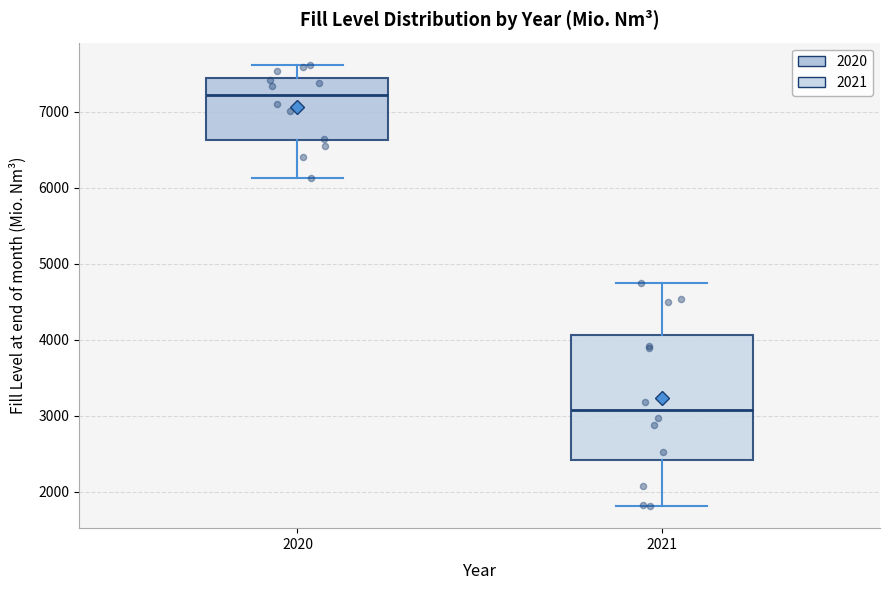

Which box's median line is the highest?

2020